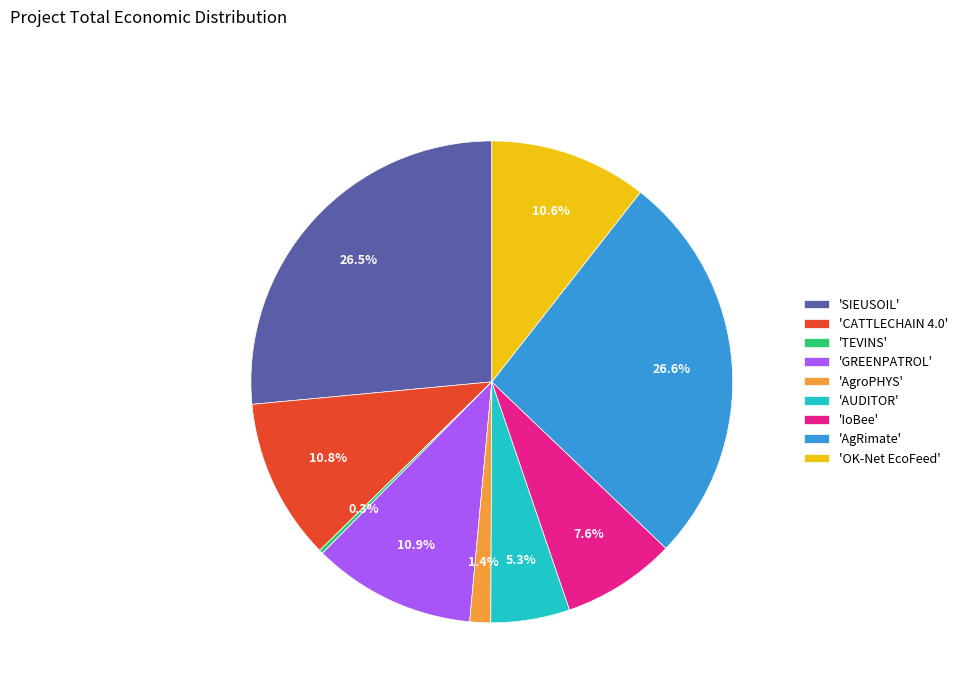

Do 'CATTLECHAIN 4.0' and 'AgroPHYS' together represent more than half of the pie?

No